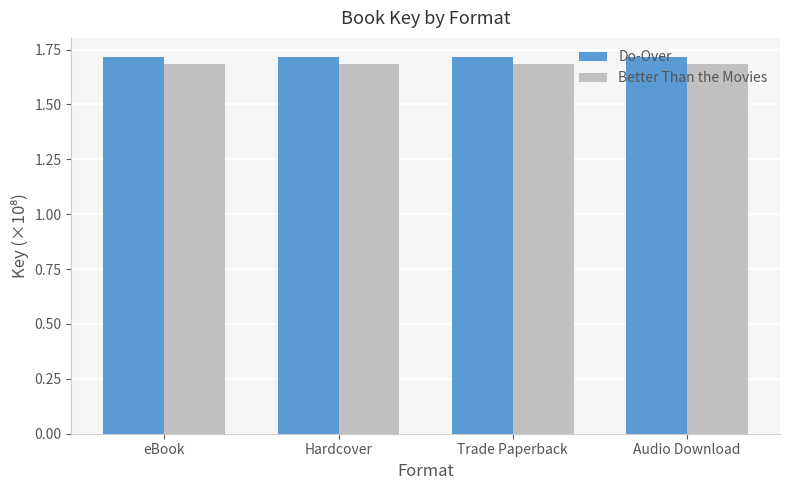

At how many categories does at least one series exceed 1?

4